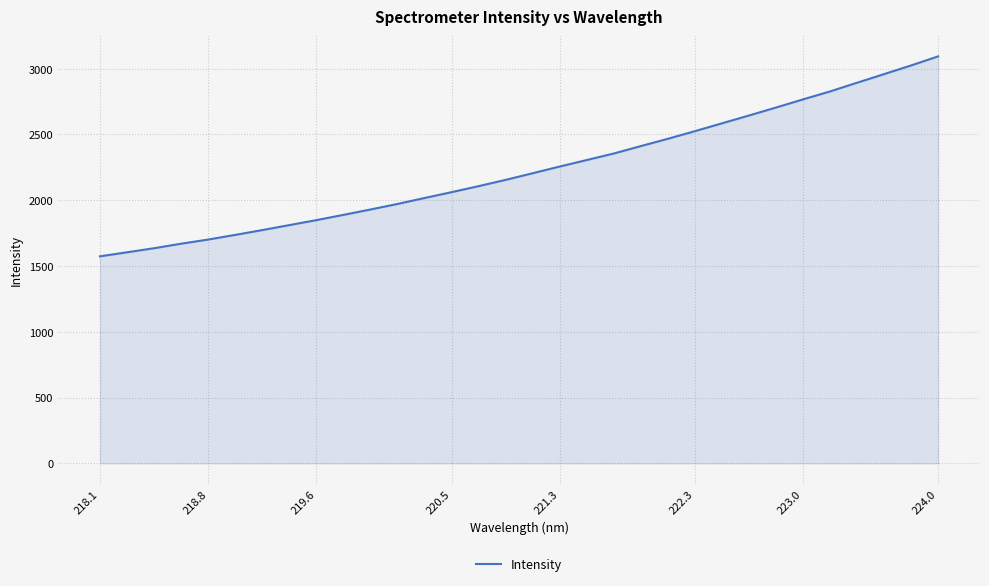

Reading left to right, transcribe all the data shown in this chart.

1573.8	1604.5	1635.5	1670.0	1701.5	1736.8	1773.5	1811.3	1849.2	1889.1	1929.9	1972.2	2017.4	2061.8	2107.6	2155.3	2205.7	2256.8	2306.1	2355.7	2412.0	2467.5	2525.5	2584.9	2644.3	2704.9	2767.0	2827.3	2893.4	2958.9	3024.8	3093.7